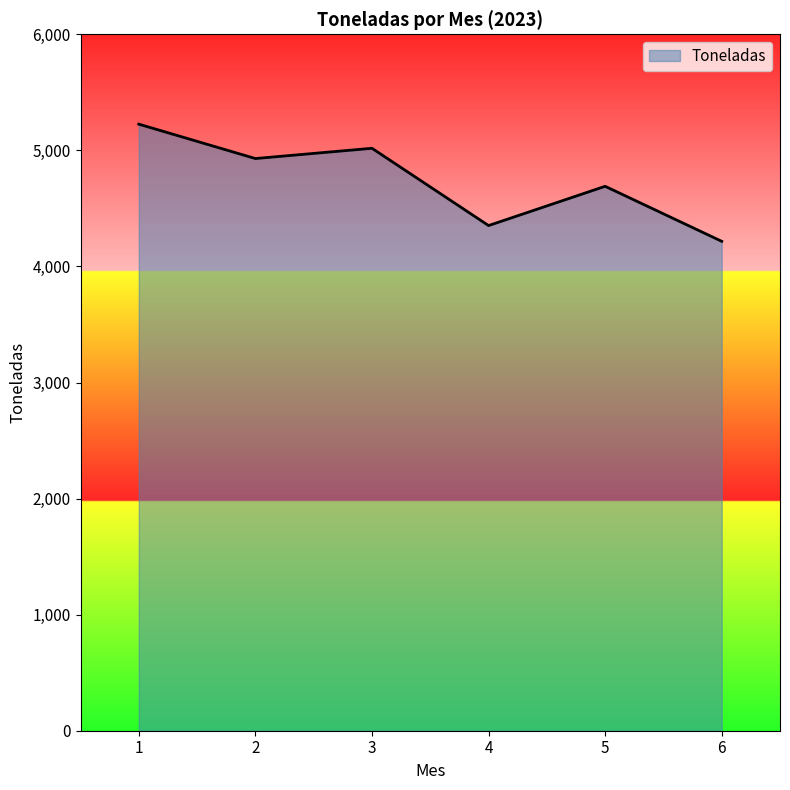

How many distinct data groups are displayed?

1